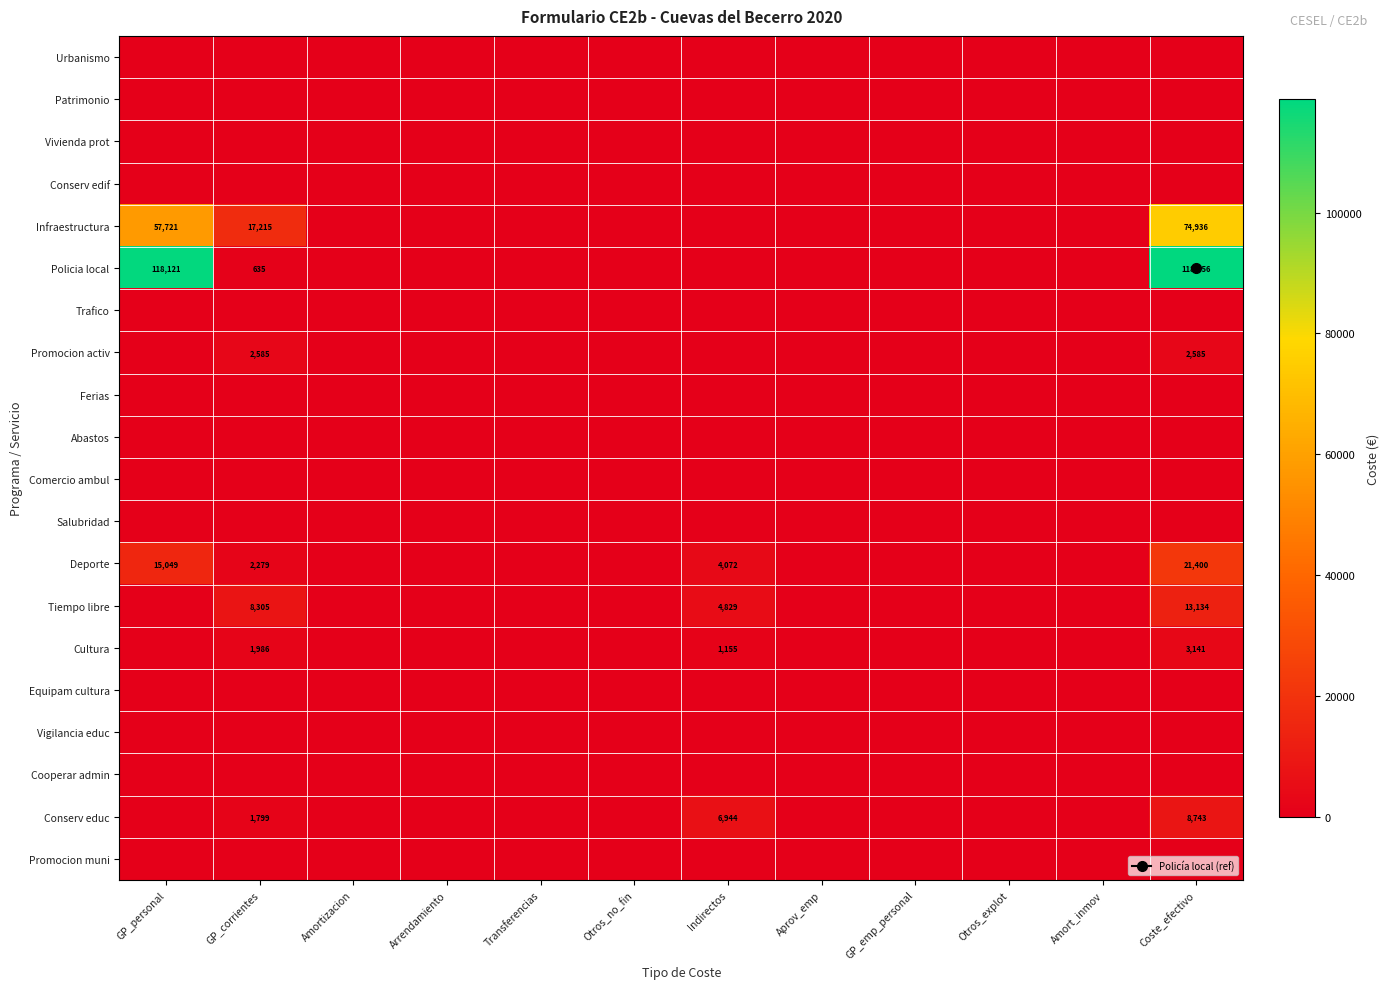

Is it true that Trafico equals 0.0 at Transferencias?

True